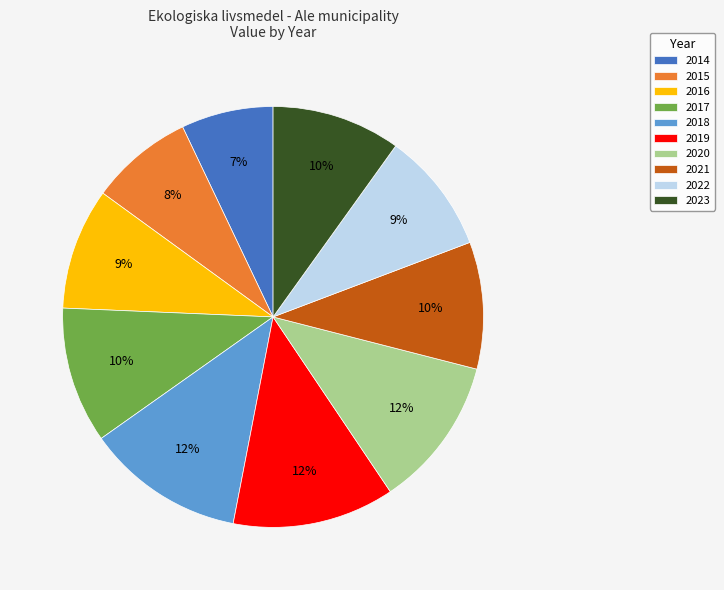

To the nearest percent, what is the difference between the largest and smallest slice percentages?

5%